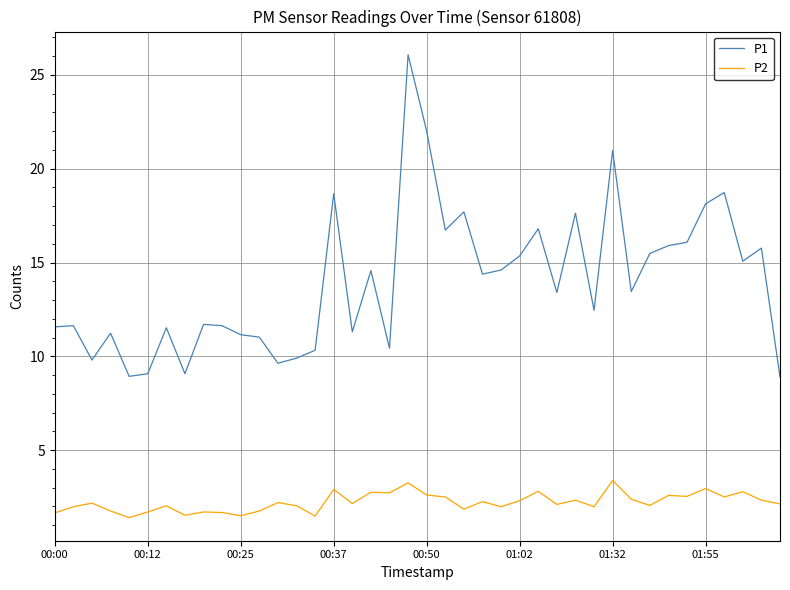

What is the highest value of the P1 series?

26.1